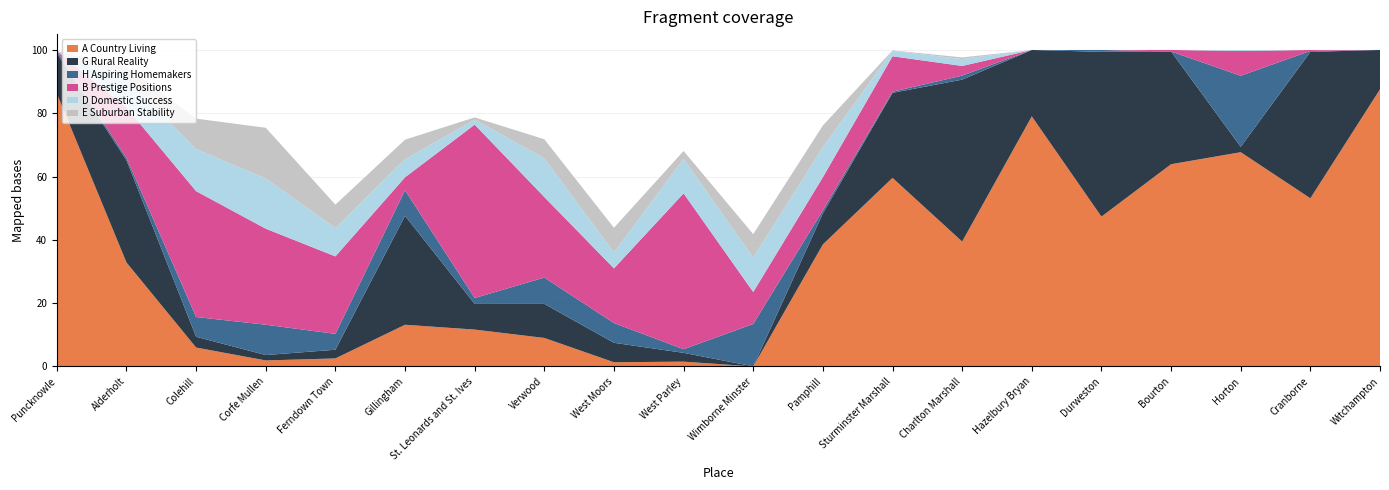

Reading left to right, list all the values displayed in this chart.

A Country Living: Puncknowle=86.2	Alderholt=32.8	Colehill=6.0	Corfe Mullen=1.9	Ferndown Town=2.5	Gillingham=13.2	St. Leonards and St. Ives=11.6	Verwood=9.0	West Moors=1.3	West Parley=1.5	Wimborne Minster=0.0	Pamphill=38.6	Sturminster Marshall=59.6	Charlton Marshall=39.5	Hazelbury Bryan=79.0	Durweston=47.3	Bourton=63.9	Horton=67.7	Cranborne=53.1	Witchampton=87.6
G Rural Reality: Puncknowle=12.7	Alderholt=32.3	Colehill=3.4	Corfe Mullen=1.7	Ferndown Town=2.8	Gillingham=34.4	St. Leonards and St. Ives=8.1	Verwood=10.8	West Moors=6.2	West Parley=2.8	Wimborne Minster=0.0	Pamphill=9.8	Sturminster Marshall=26.9	Charlton Marshall=51.2	Hazelbury Bryan=21.0	Durweston=52.1	Bourton=35.6	Horton=1.7	Cranborne=46.3	Witchampton=12.4
H Aspiring Homemakers: Puncknowle=0.7	Alderholt=0.7	Colehill=6.2	Corfe Mullen=9.6	Ferndown Town=5.0	Gillingham=8.1	St. Leonards and St. Ives=1.9	Verwood=8.3	West Moors=6.2	West Parley=1.1	Wimborne Minster=13.4	Pamphill=1.0	Sturminster Marshall=0.4	Charlton Marshall=1.3	Hazelbury Bryan=0.0	Durweston=0.6	Bourton=0.0	Horton=22.4	Cranborne=0.3	Witchampton=0.0
B Prestige Positions: Puncknowle=0.0	Alderholt=15.9	Colehill=39.8	Corfe Mullen=30.3	Ferndown Town=24.5	Gillingham=4.1	St. Leonards and St. Ives=54.8	Verwood=25.5	West Moors=17.3	West Parley=49.2	Wimborne Minster=10.1	Pamphill=10.5	Sturminster Marshall=11.2	Charlton Marshall=3.1	Hazelbury Bryan=0.0	Durweston=0.0	Bourton=0.5	Horton=7.8	Cranborne=0.3	Witchampton=0.0
D Domestic Success: Puncknowle=0.0	Alderholt=9.0	Colehill=13.3	Corfe Mullen=15.8	Ferndown Town=9.0	Gillingham=5.7	St. Leonards and St. Ives=1.6	Verwood=12.2	West Moors=5.1	West Parley=10.9	Wimborne Minster=10.9	Pamphill=9.5	Sturminster Marshall=1.7	Charlton Marshall=2.2	Hazelbury Bryan=0.0	Durweston=0.0	Bourton=0.0	Horton=0.3	Cranborne=0.0	Witchampton=0.0
E Suburban Stability: Puncknowle=0.0	Alderholt=3.8	Colehill=9.6	Corfe Mullen=16.0	Ferndown Town=7.4	Gillingham=6.2	St. Leonards and St. Ives=0.7	Verwood=6.0	West Moors=7.8	West Parley=2.5	Wimborne Minster=7.4	Pamphill=6.9	Sturminster Marshall=0.1	Charlton Marshall=0.5	Hazelbury Bryan=0.0	Durweston=0.0	Bourton=0.0	Horton=0.0	Cranborne=0.0	Witchampton=0.0